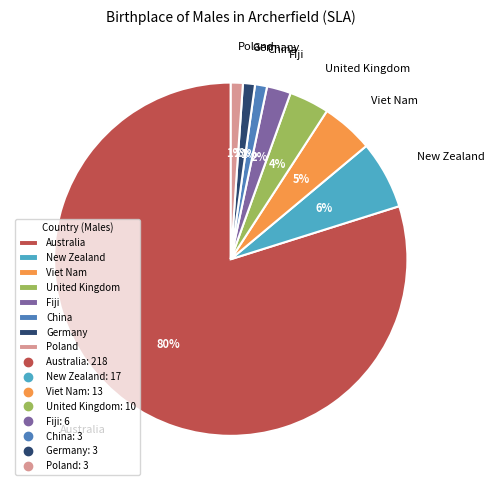

To the nearest percent, what percentage of the pie is China?

1%